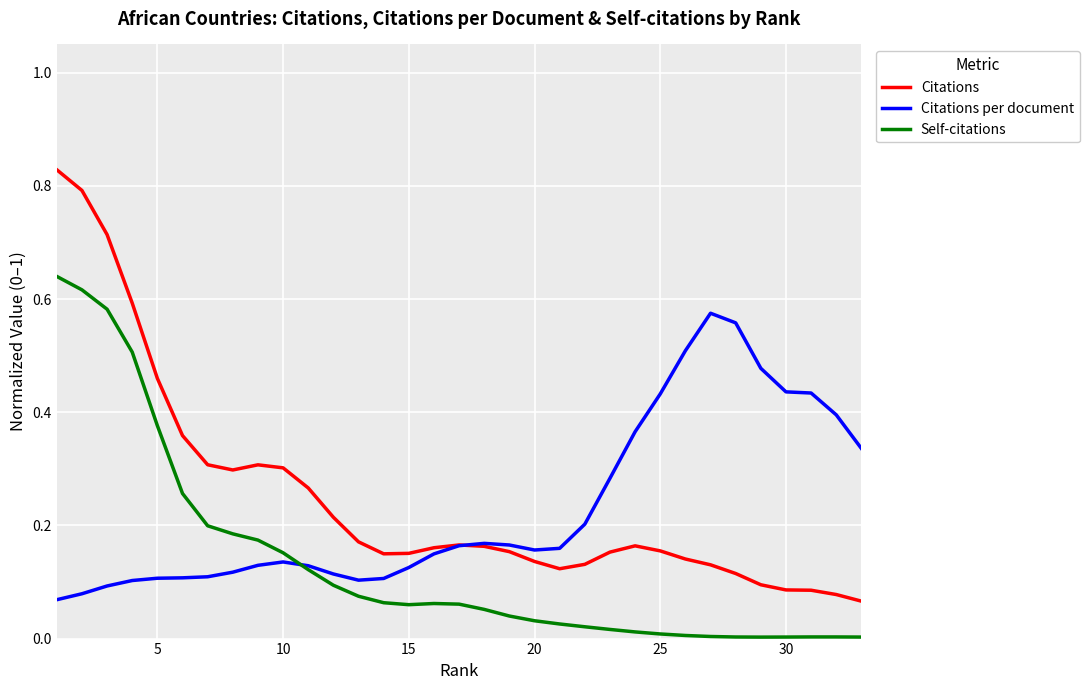

Which series has the largest range (max minus min)?

Citations